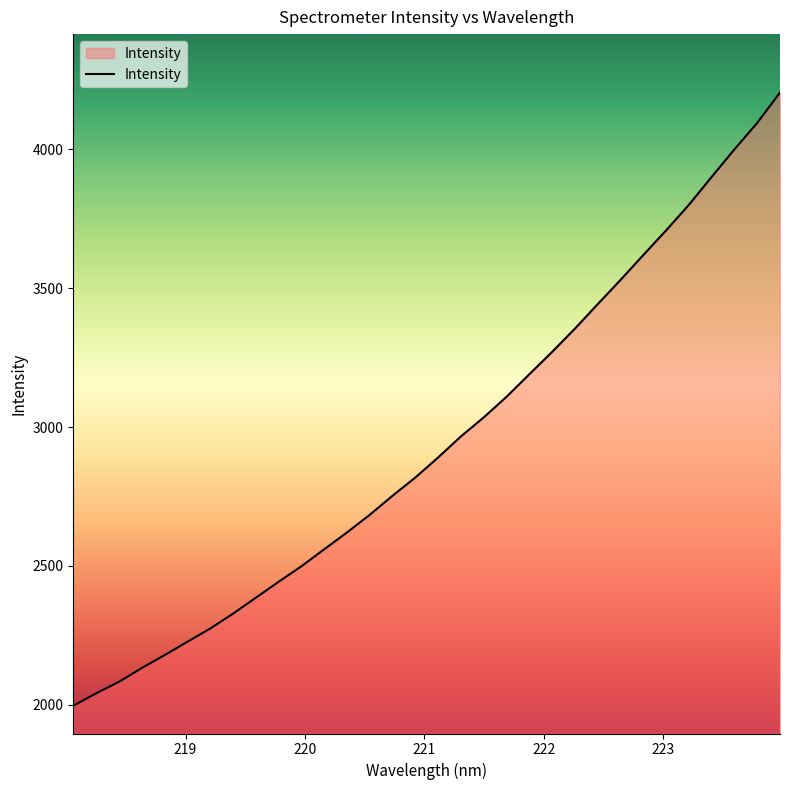

What is the difference between the maximum and minimum values?

2207.3